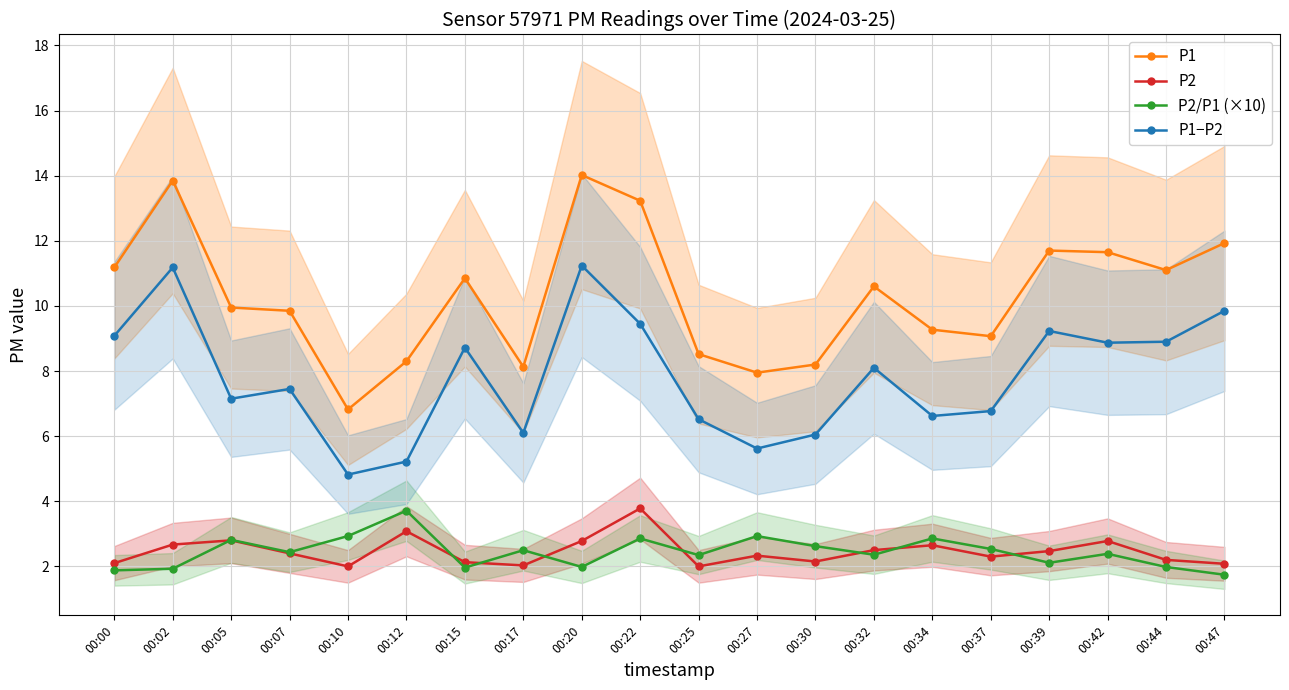

How many values in the P2/P1 (×10) series exceed 2?

14